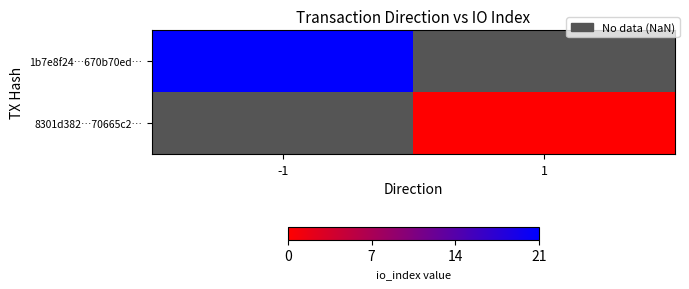

Is the value of 8301d382…70665c2… at -1 greater than the value of 1b7e8f24…670b70ed… at 1?

No